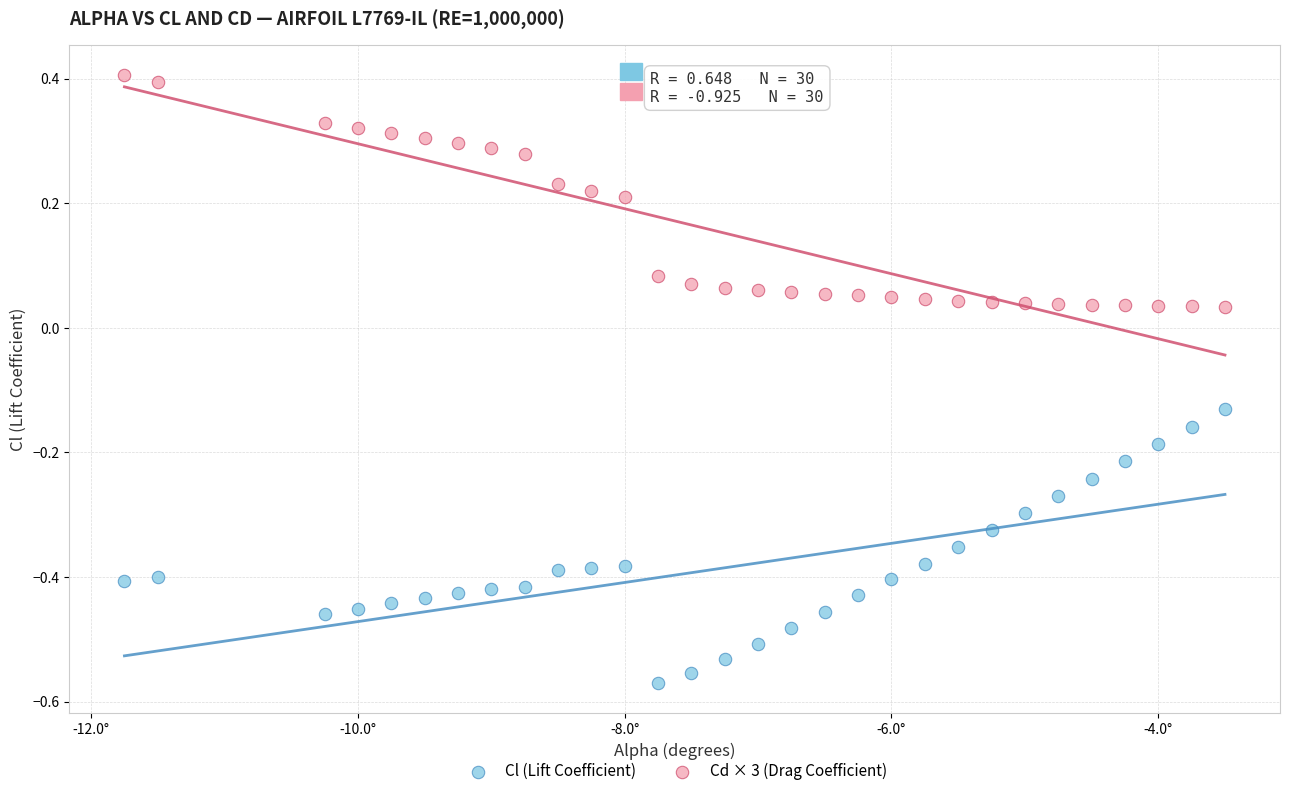

Which series contains the lowest Y value?

Cl (Lift Coefficient)